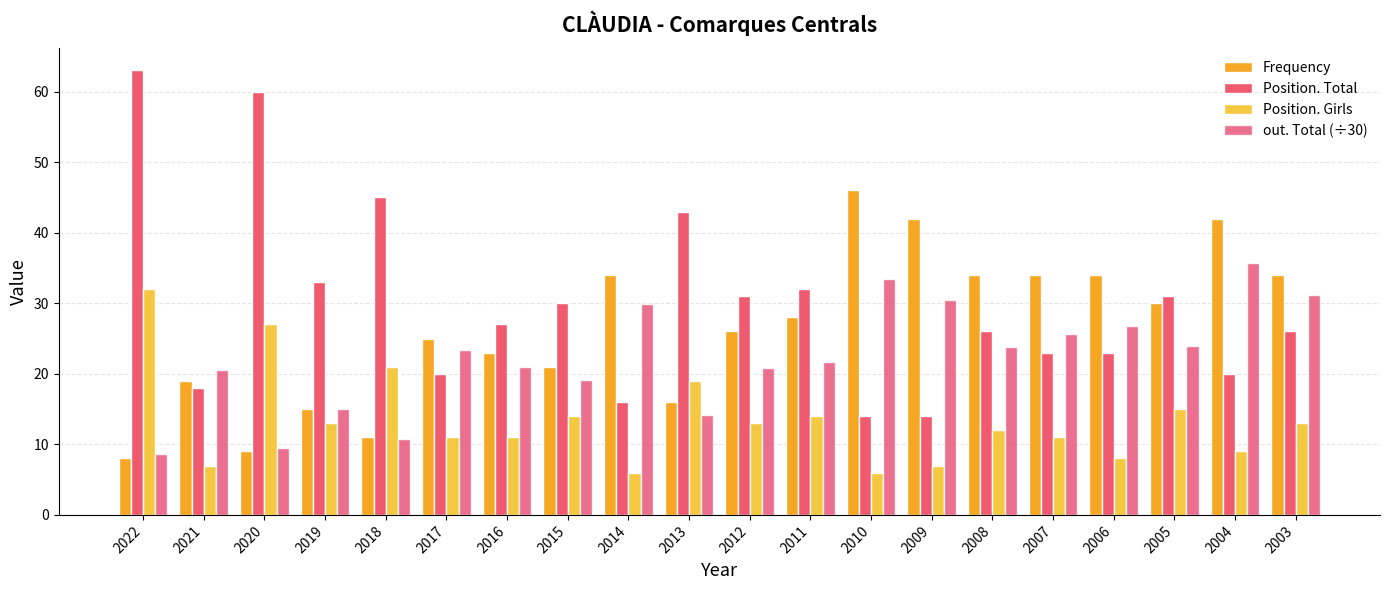

What is the total value across all series at 2008?

95.7